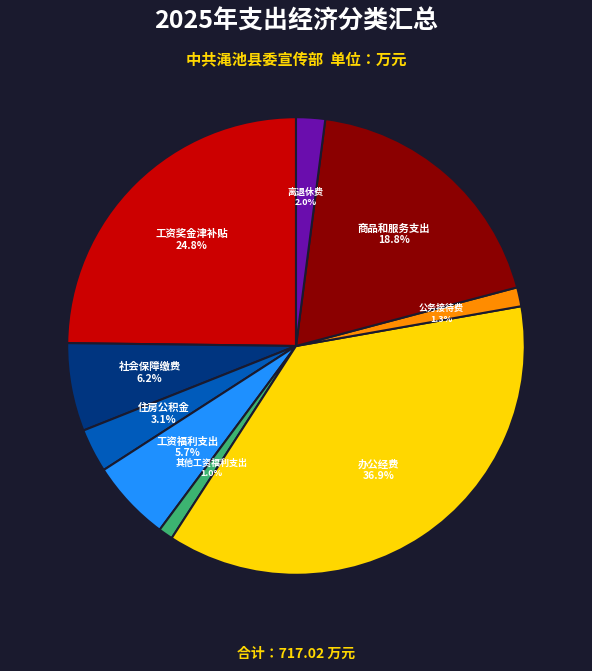

Approximately how many times larger is the value at 工资奖金津补贴 compared to 办公经费?

0.7